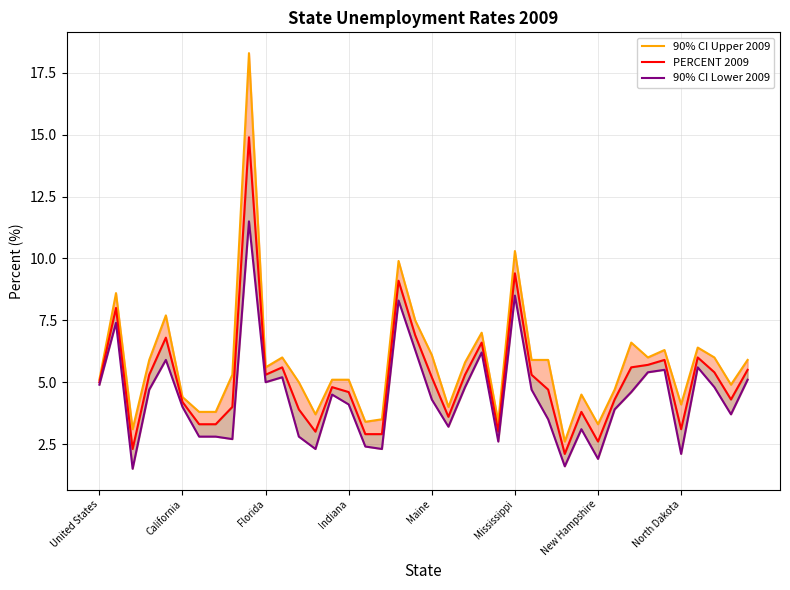

What is the difference between the highest and lowest values at 37?

1.2